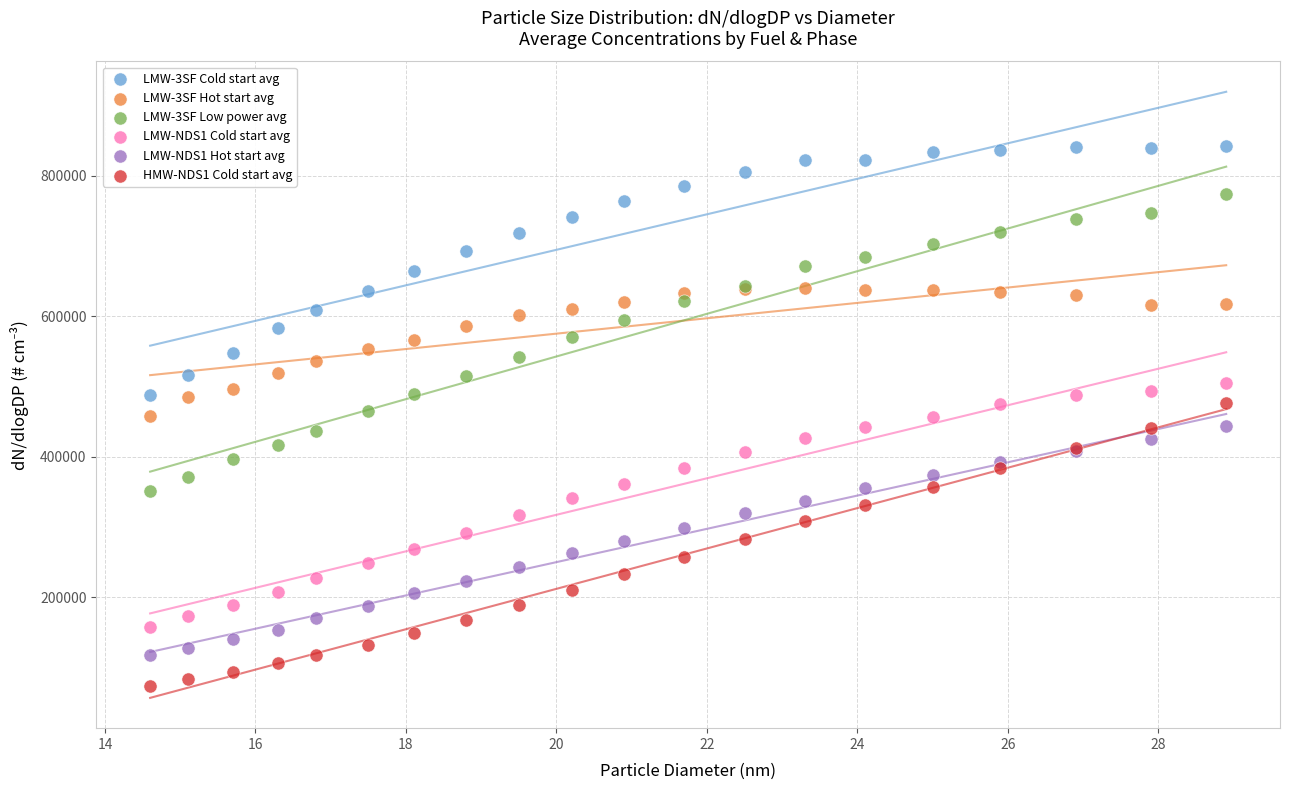

Which series contains the highest Y value?

LMW-3SF Cold start avg